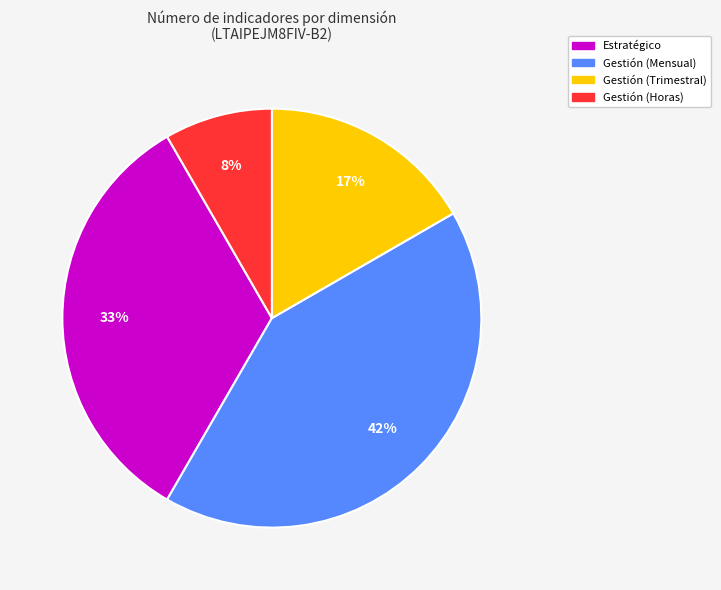

To the nearest percent, what is the average slice percentage?

25%